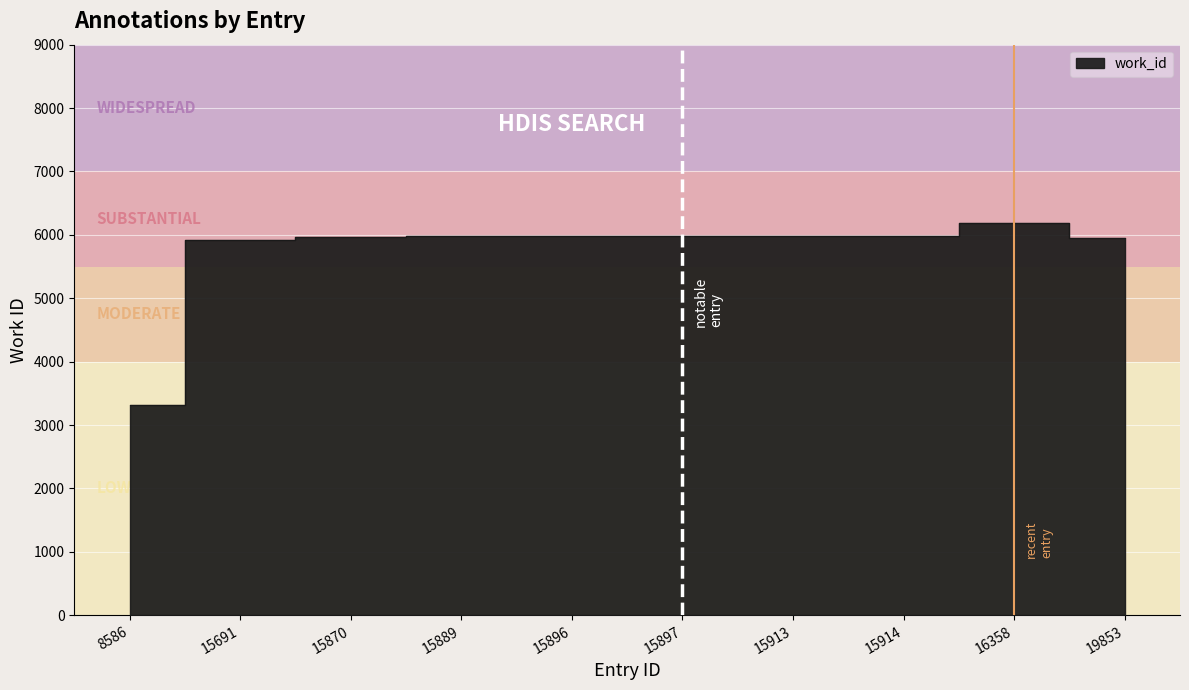

What is the average value?

5723